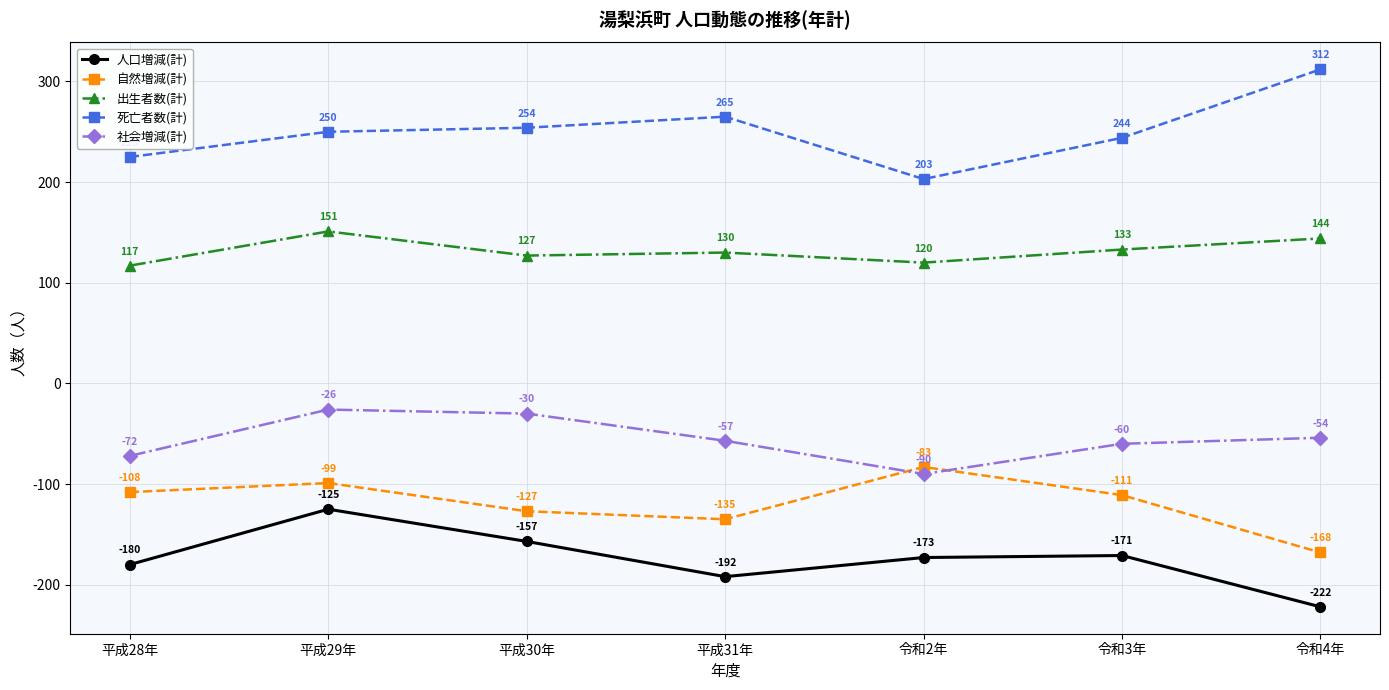

What is the difference between the 社会増減(計) values at 平成29年 and 令和4年?

28